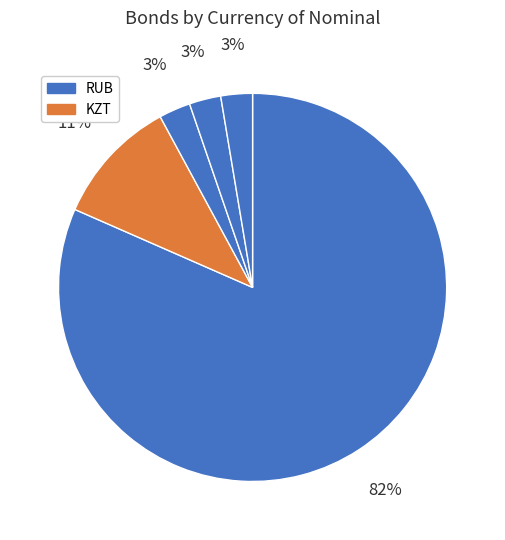

How many slices are in this pie chart?

5